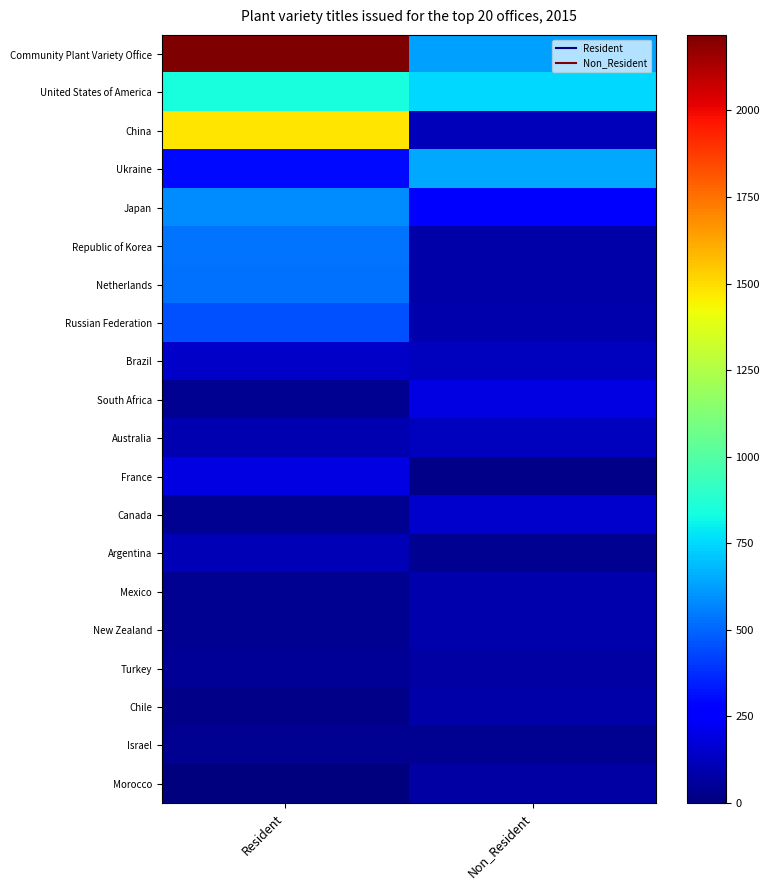

Reading right to left, transcribe all the data shown in this chart.

Community Plant Variety Office: Non_Resident=626	Resident=2218
United States of America: Non_Resident=751	Resident=844
China: Non_Resident=113	Resident=1476
Ukraine: Non_Resident=649	Resident=297
Japan: Non_Resident=261	Resident=586
Republic of Korea: Non_Resident=84	Resident=535
Netherlands: Non_Resident=86	Resident=527
Russian Federation: Non_Resident=88	Resident=456
Brazil: Non_Resident=126	Resident=140
South Africa: Non_Resident=196	Resident=37
Australia: Non_Resident=127	Resident=100
France: Non_Resident=23	Resident=197
Canada: Non_Resident=148	Resident=41
Argentina: Non_Resident=37	Resident=112
Mexico: Non_Resident=91	Resident=43
New Zealand: Non_Resident=88	Resident=41
Turkey: Non_Resident=74	Resident=45
Chile: Non_Resident=81	Resident=22
Israel: Non_Resident=35	Resident=41
Morocco: Non_Resident=74	Resident=0